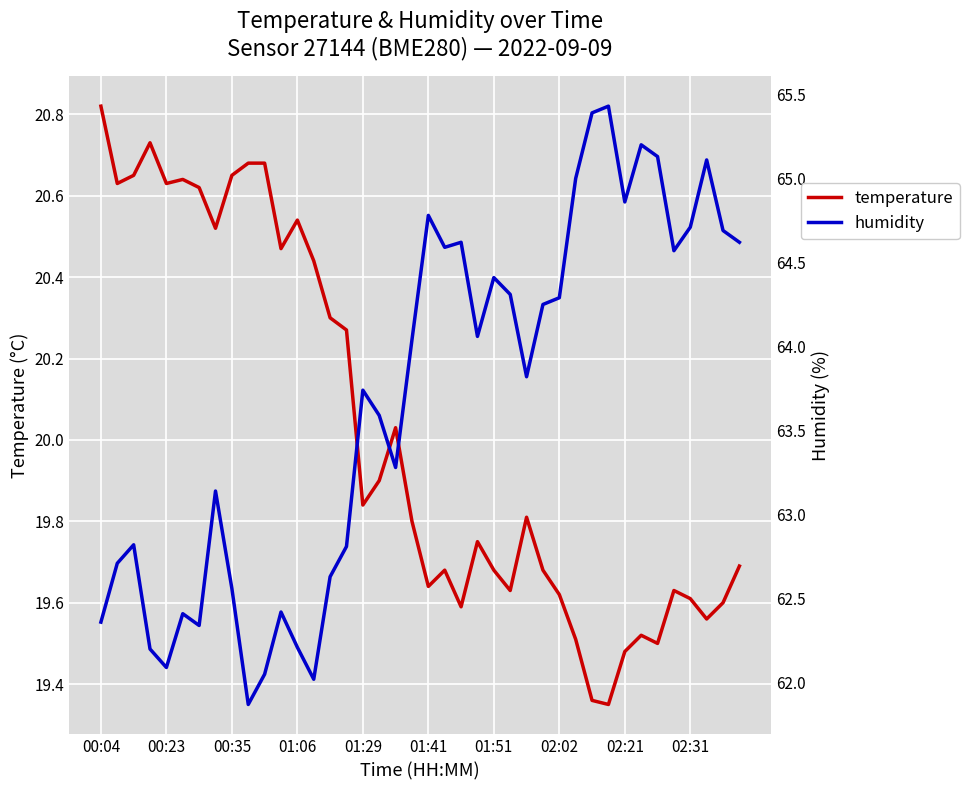

What is the maximum value for humidity?

65.4